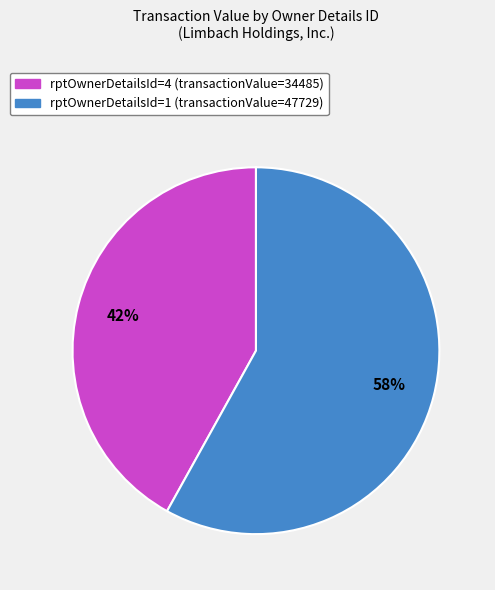

Is it true that rptOwnerDetailsId=1 is 58% of the pie?

True